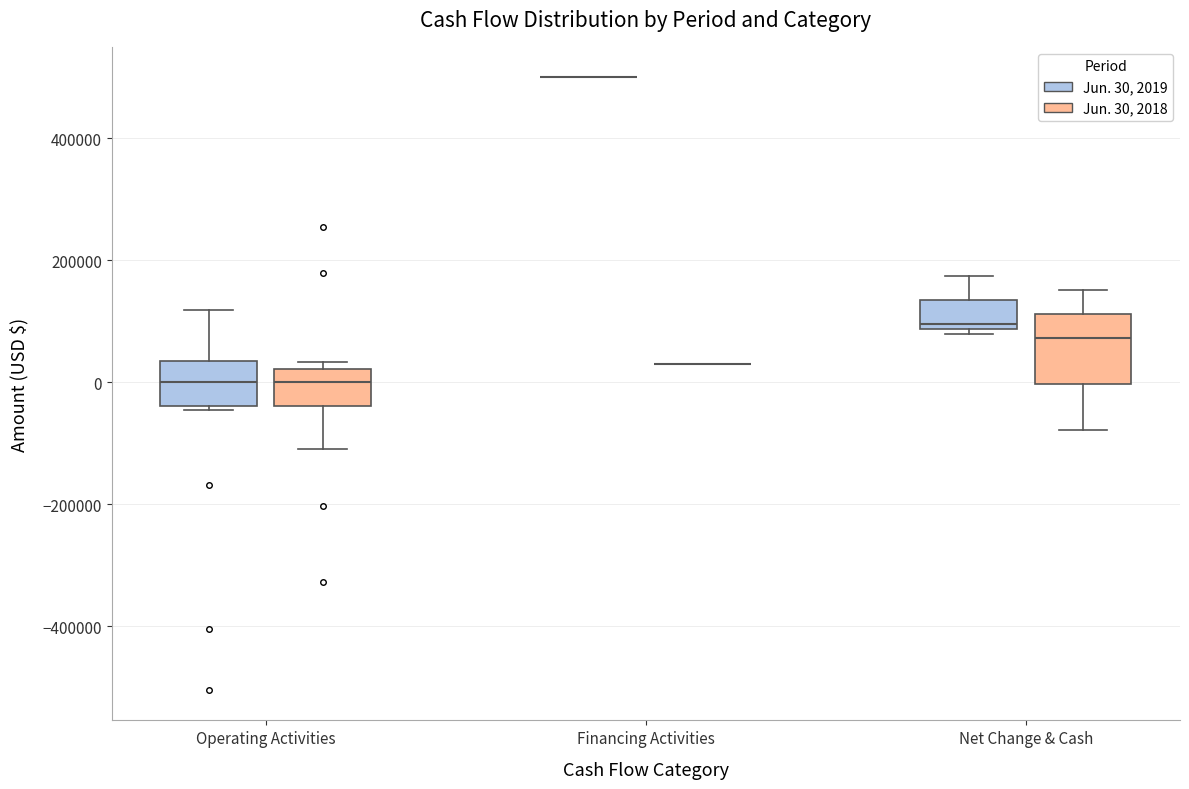

Where does the median line of the box for Operating Activities (Jun. 30, 2019) sit on the y-axis? The values are not printed on the chart, so give them approximately, as read against the axis.

0